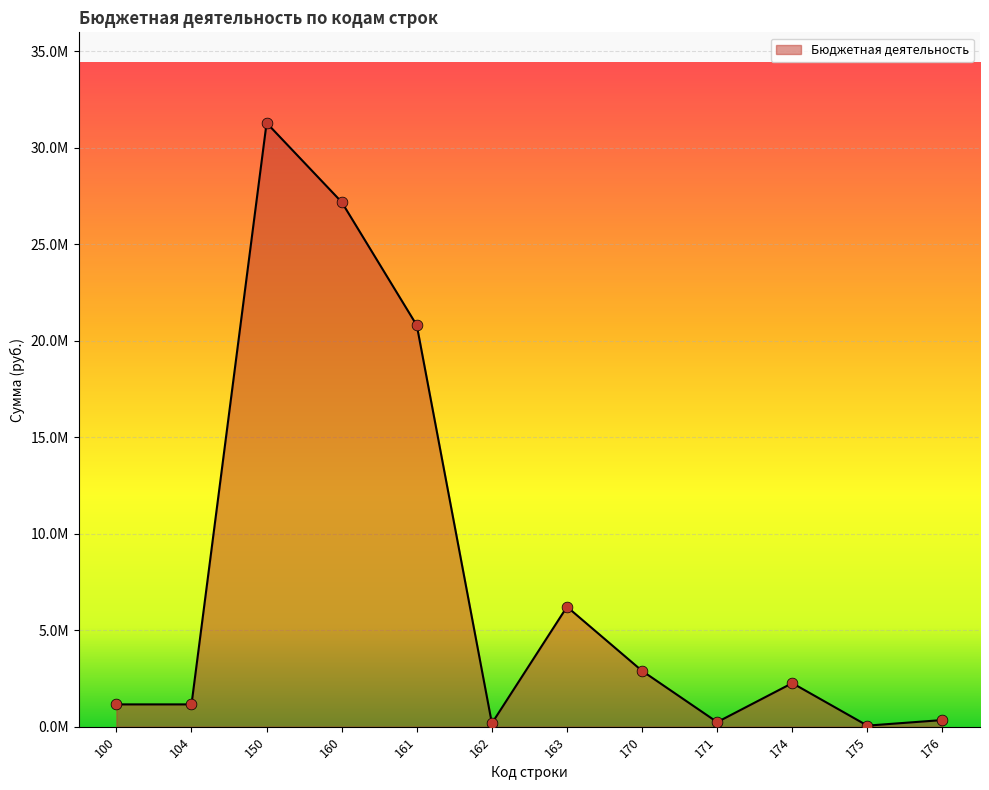

What is the change in value from 150 to 163?

-25069585.4